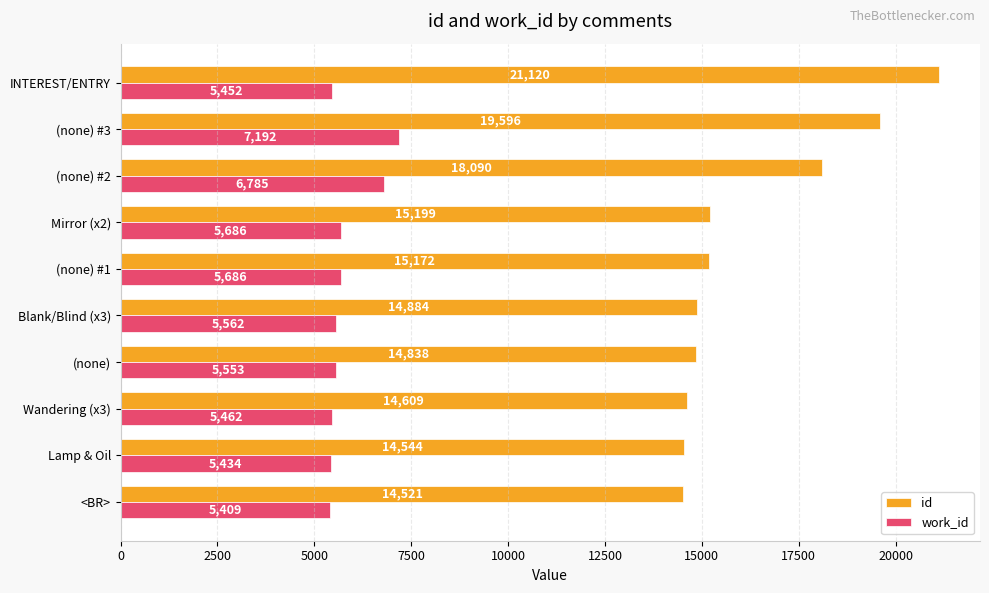

Which series has the largest total across all categories?

id